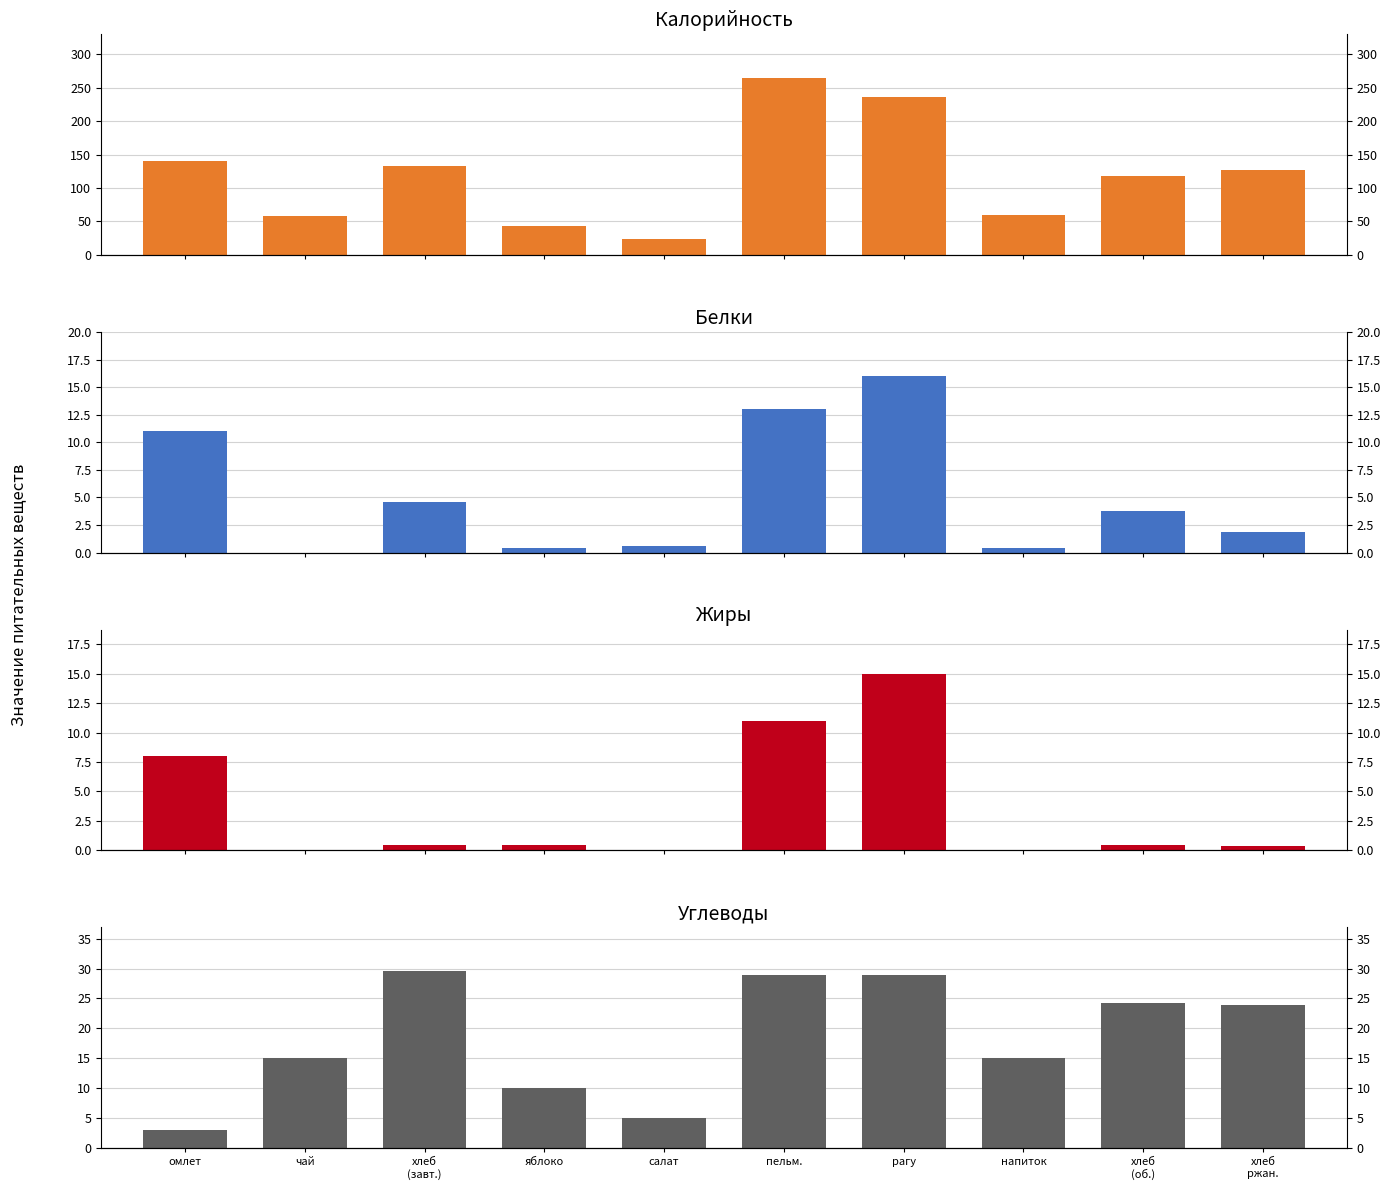

True or false: Жиры has a value of 0.3 at хлеб
ржан..

True